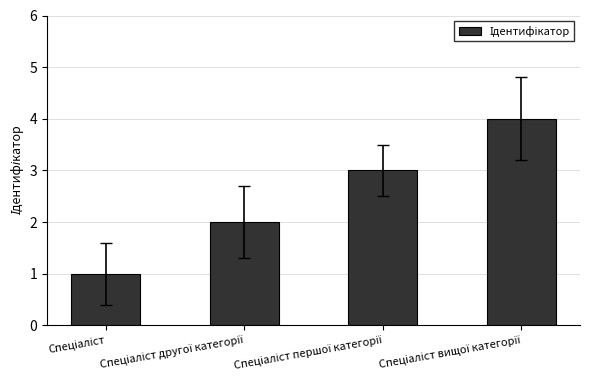

How many data points does each series have?

4